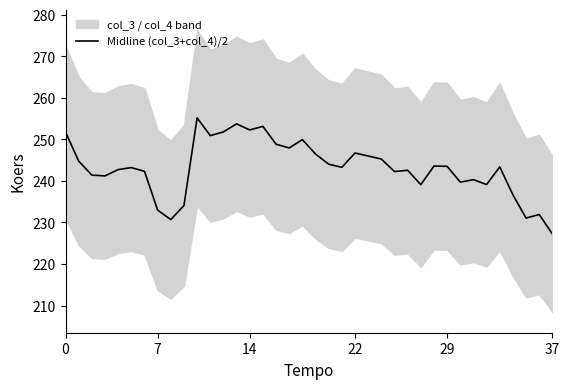

What is the greatest value displayed?

255.2